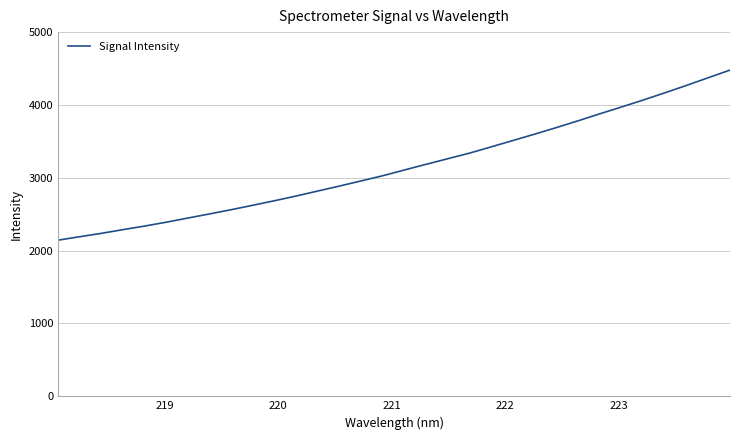

What is the smallest value displayed?

2143.8